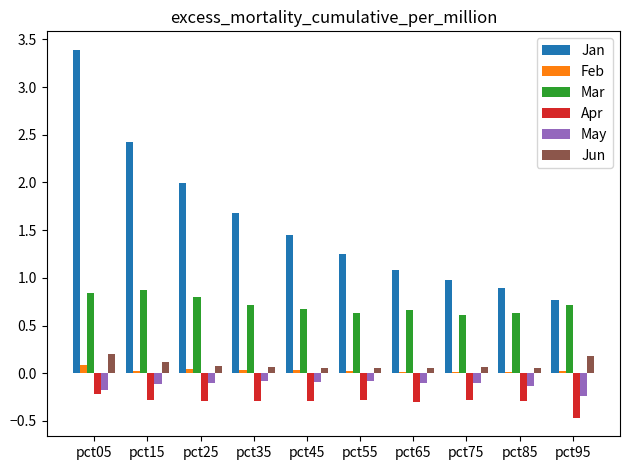

What is the difference between the highest and lowest values at pct65?

1.4